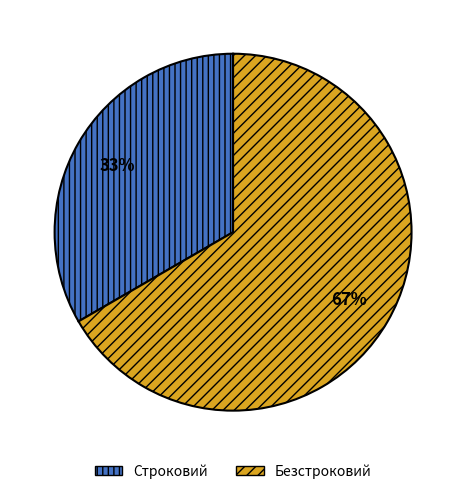

Which slice is the smallest?

Строковий